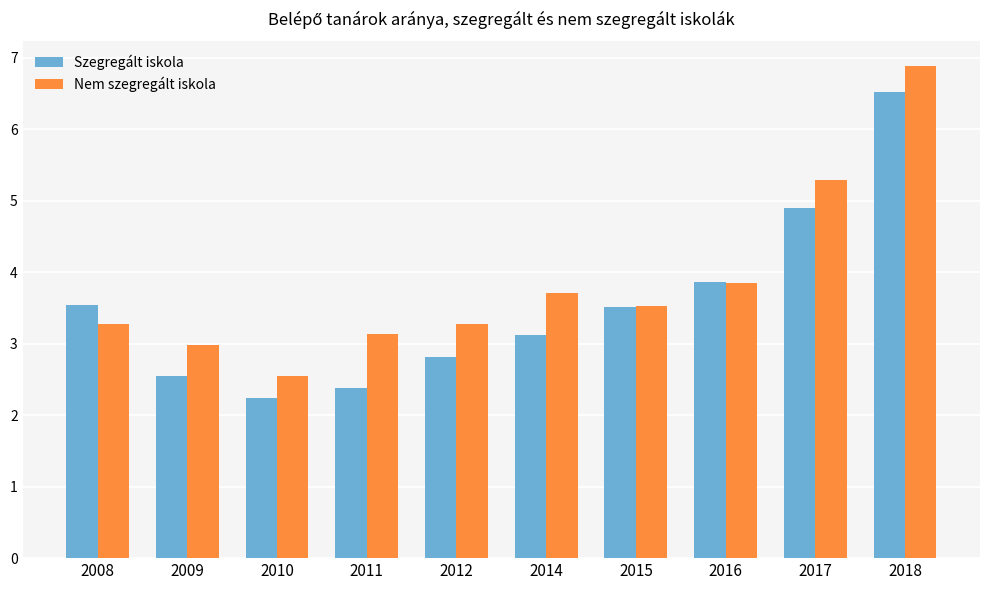

What is the value of the Nem szegregált iskola bar at the 4th from the left?

3.1